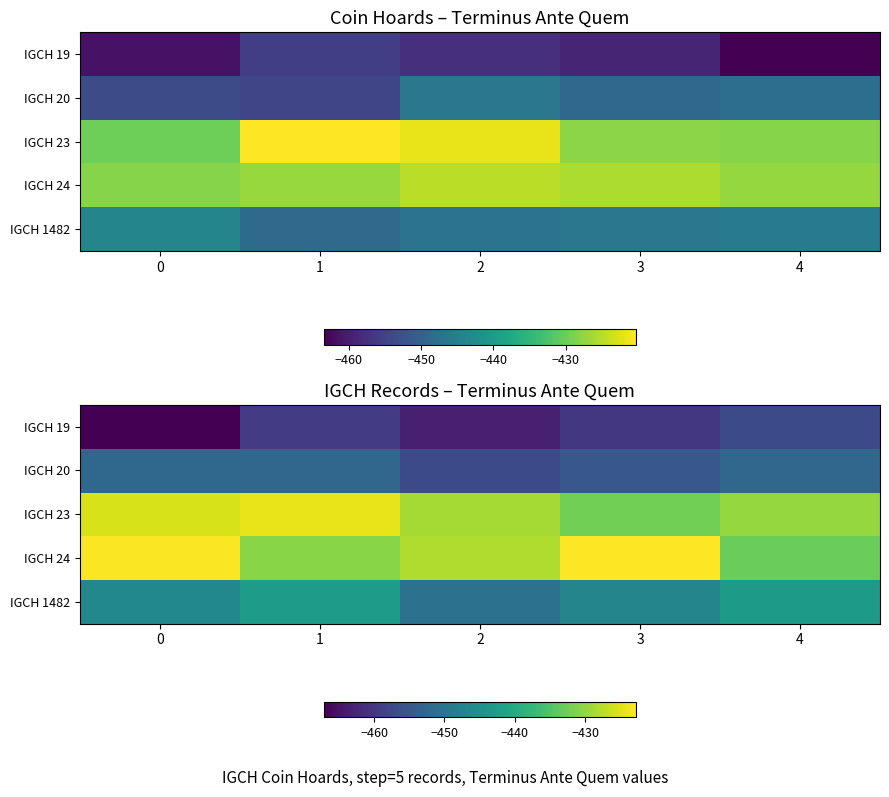

Is the value of IGCH 23 at 4 greater than the value of IGCH 19 at 1?

Yes